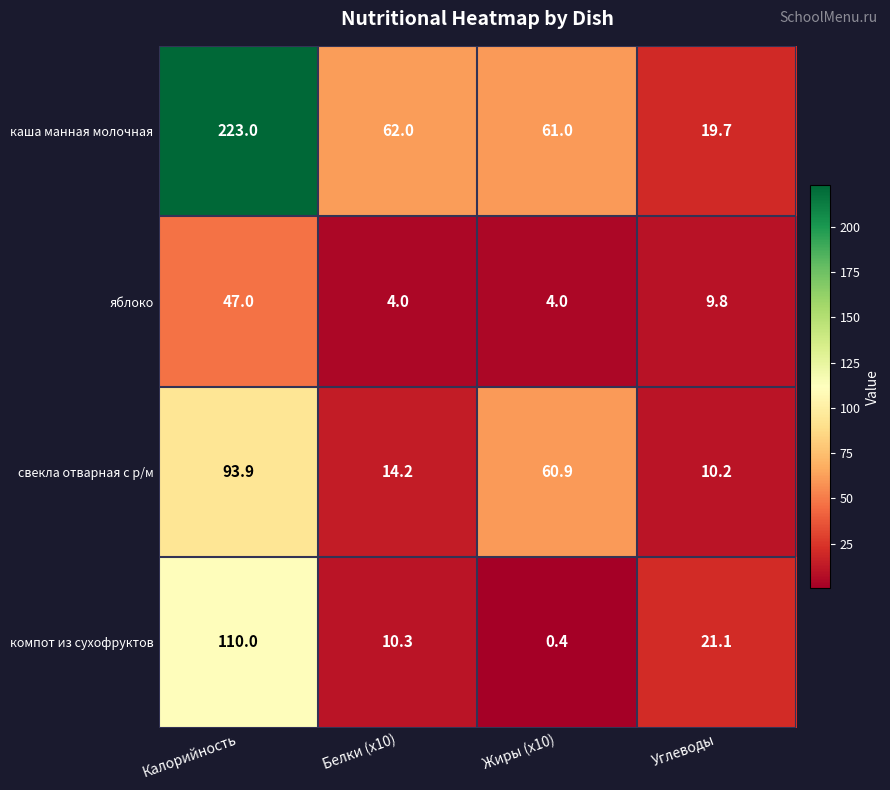

Reading left to right, transcribe all the data shown in this chart.

каша манная молочная: 223.0	62.0	61.0	19.7
яблоко: 47.0	4.0	4.0	9.8
свекла отварная с р/м: 93.9	14.2	60.9	10.2
компот из сухофруктов: 110.0	10.3	0.4	21.1